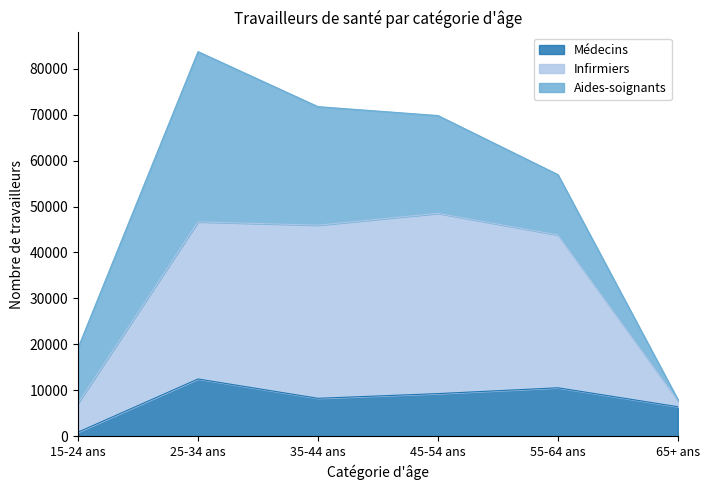

What is the lowest value of the Infirmiers series?

7198